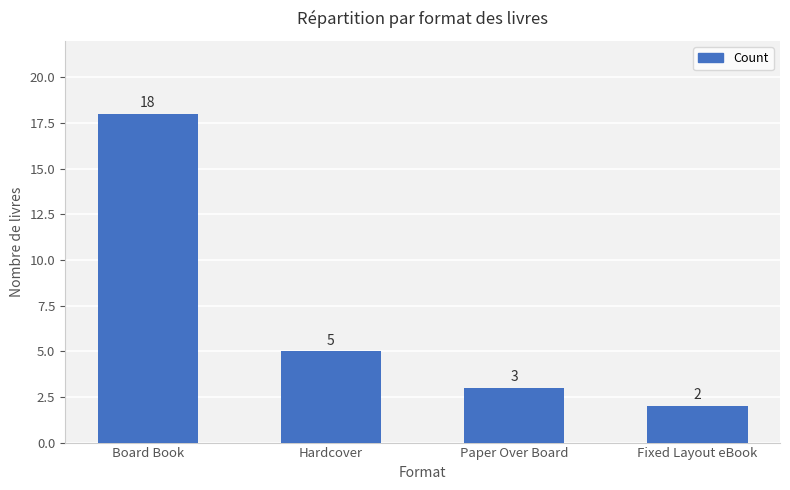

Reading left to right, extract all data points from this chart.

Board Book=18	Hardcover=5	Paper Over Board=3	Fixed Layout eBook=2